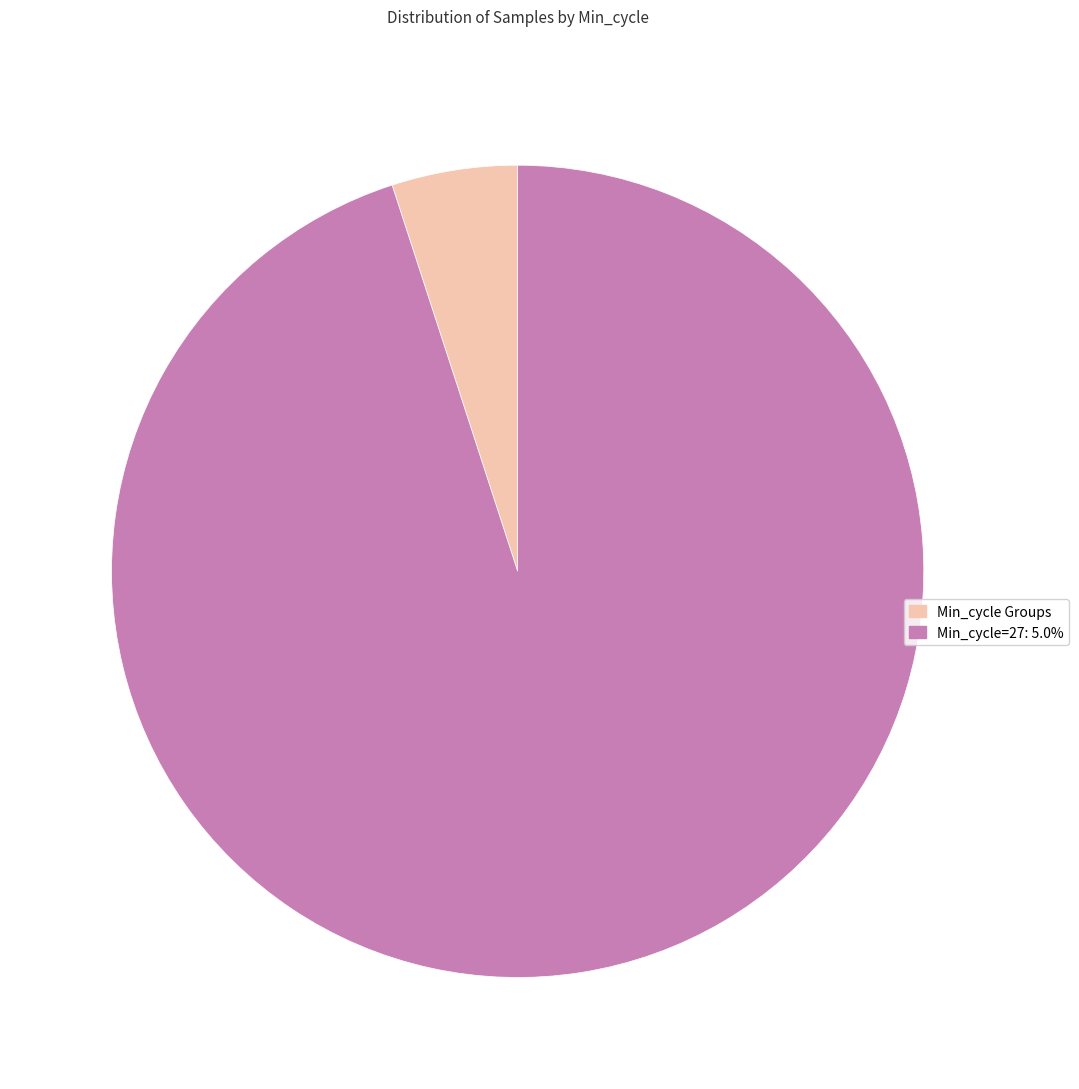

Does Min_cycle Groups represent more than half of the total?

No